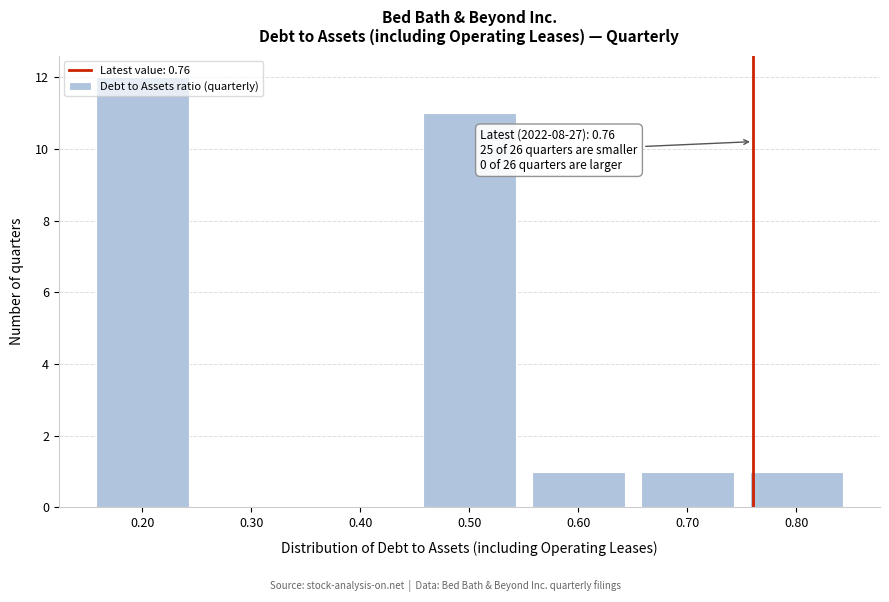

Over which range of the x-axis is the bar tallest?

0.15 to 0.25